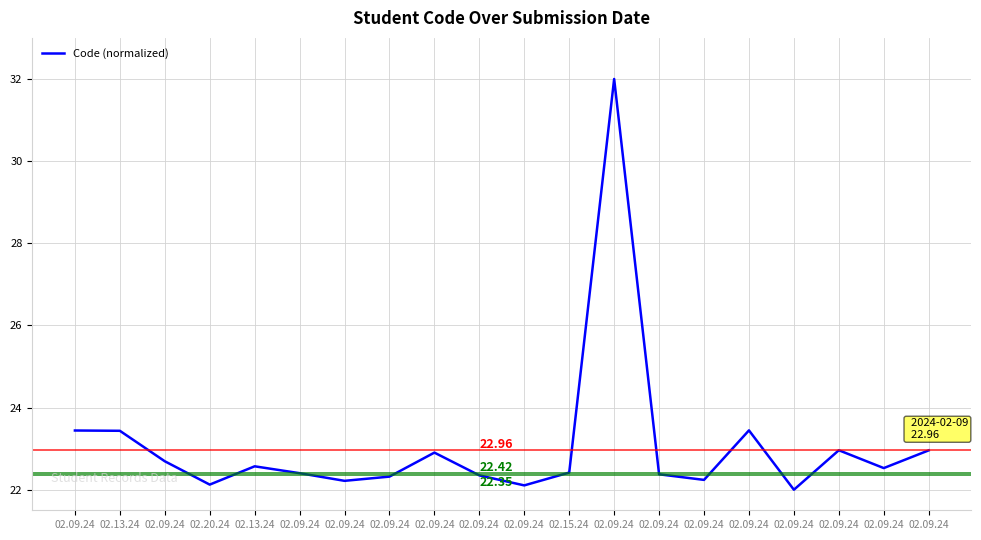

What is the minimum value shown in the chart?

22.0